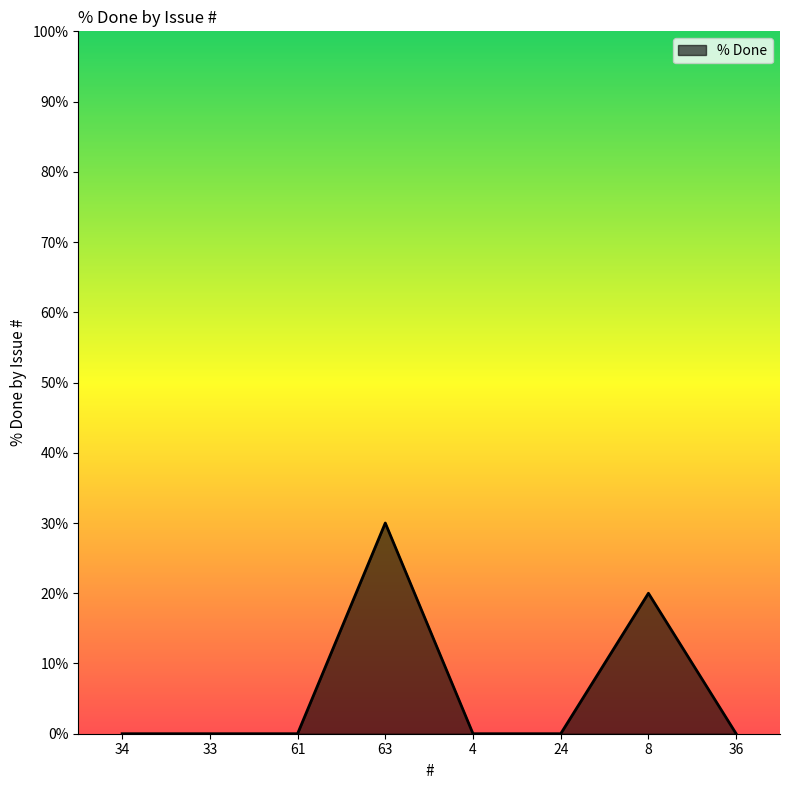

Which label corresponds to the largest value in the chart?

63